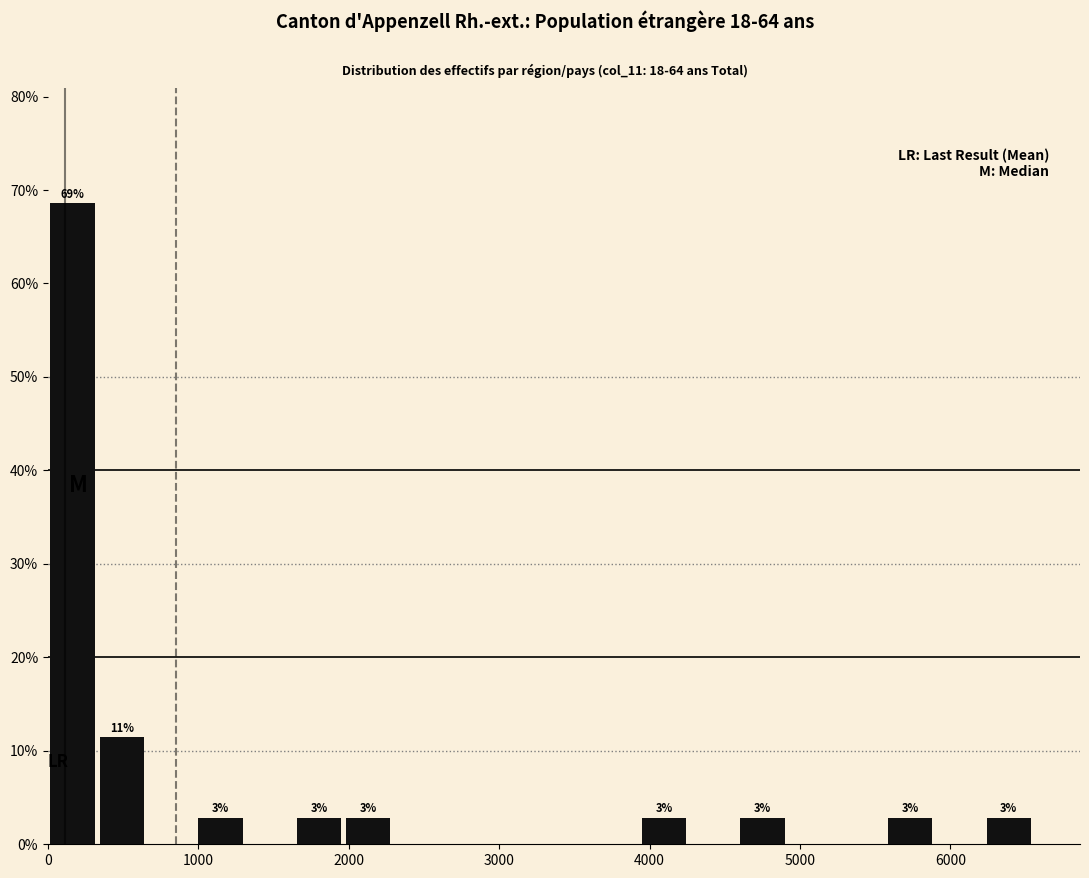

Read against the x-axis, roughly where is the centre of the tallest bar?

200